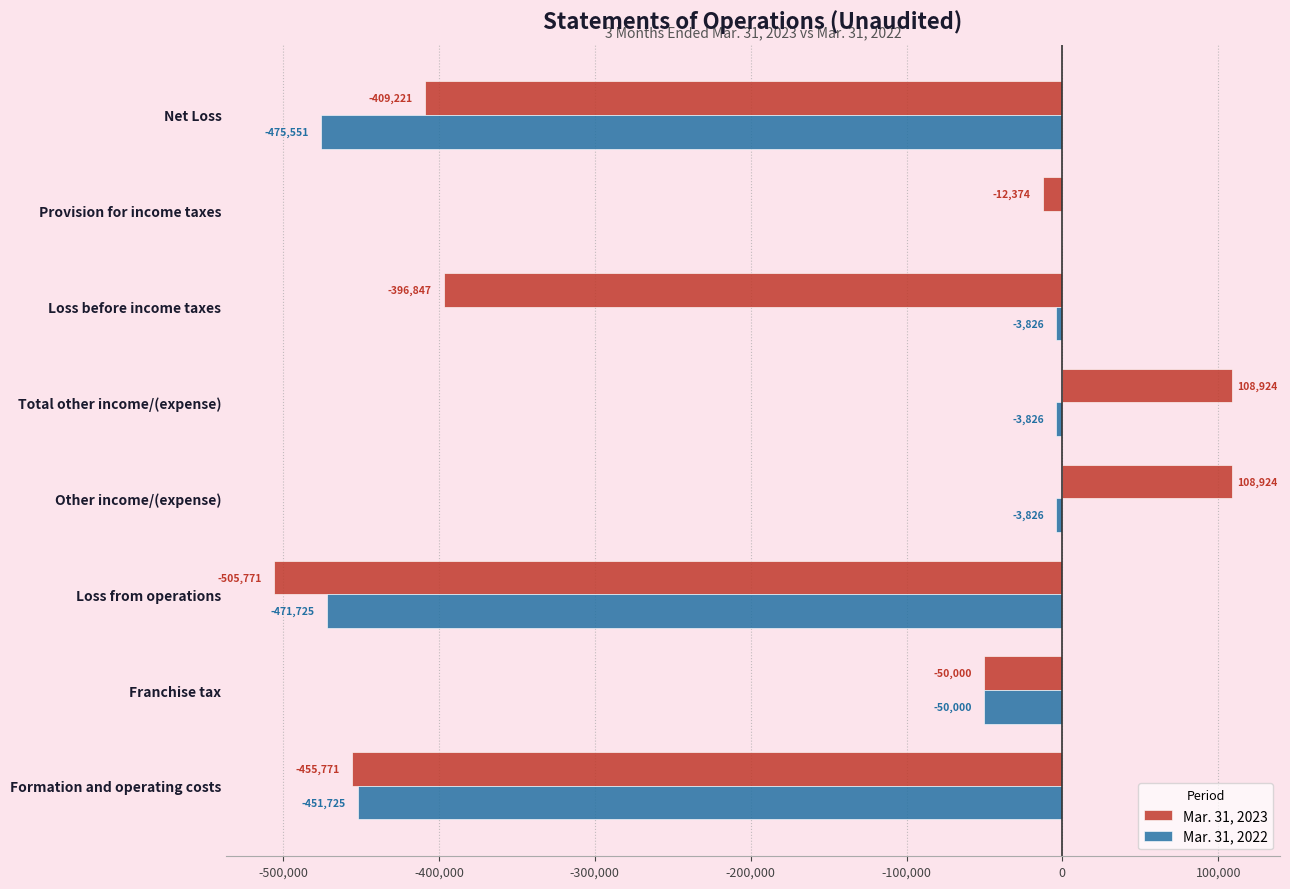

The Mar. 31, 2022 series shows -50000 at Franchise tax. True or false?

True